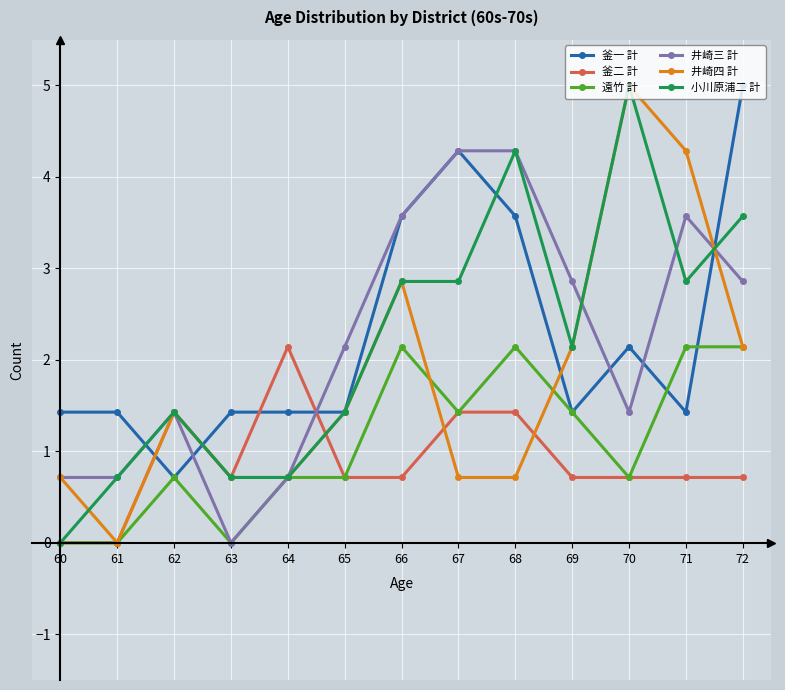

What is the total value across all series at 65?

7.9